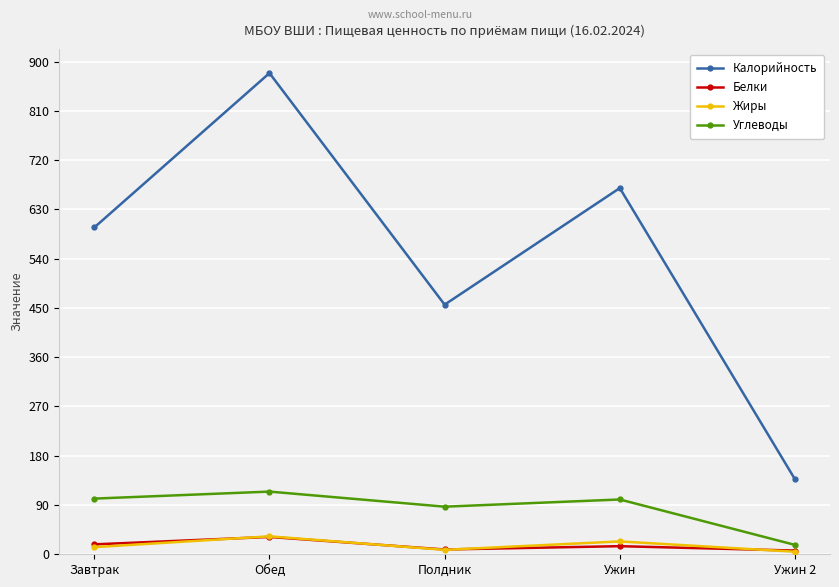

The value of Белки at Завтрак is 18.1. True or false?

True